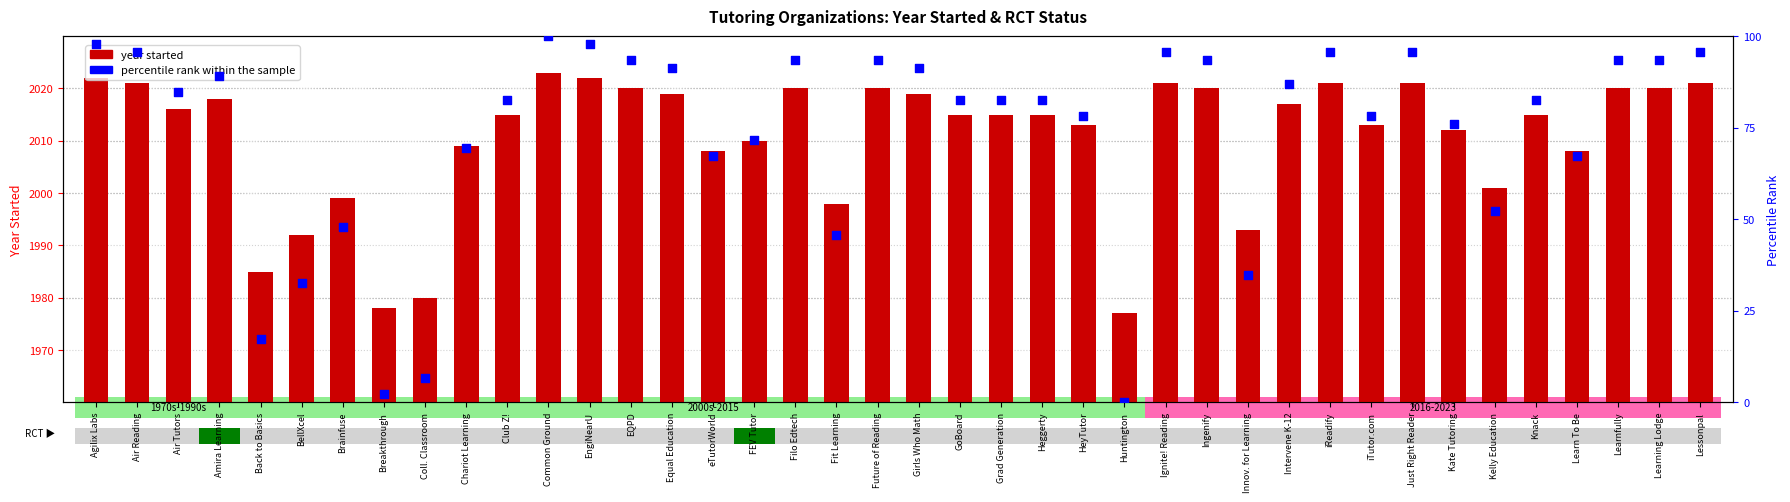

Which series reaches the minimum Y coordinate?

percentile rank within the sample